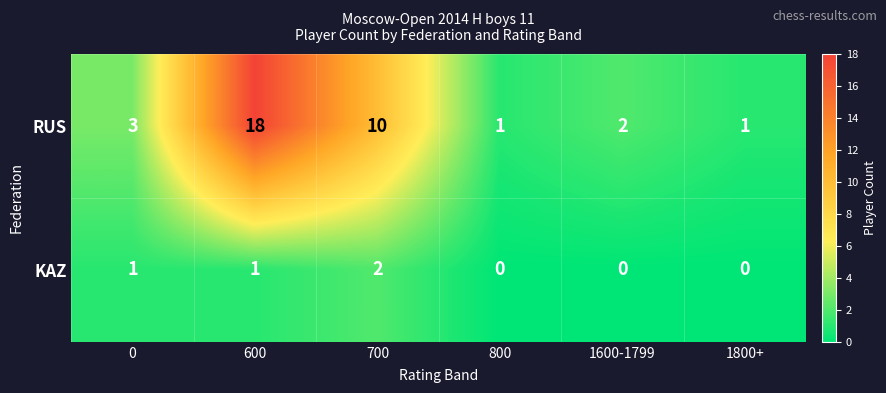

Reading left to right, list all the values displayed in this chart.

RUS: 3	18	10	1	2	1
KAZ: 1	1	2	0	0	0